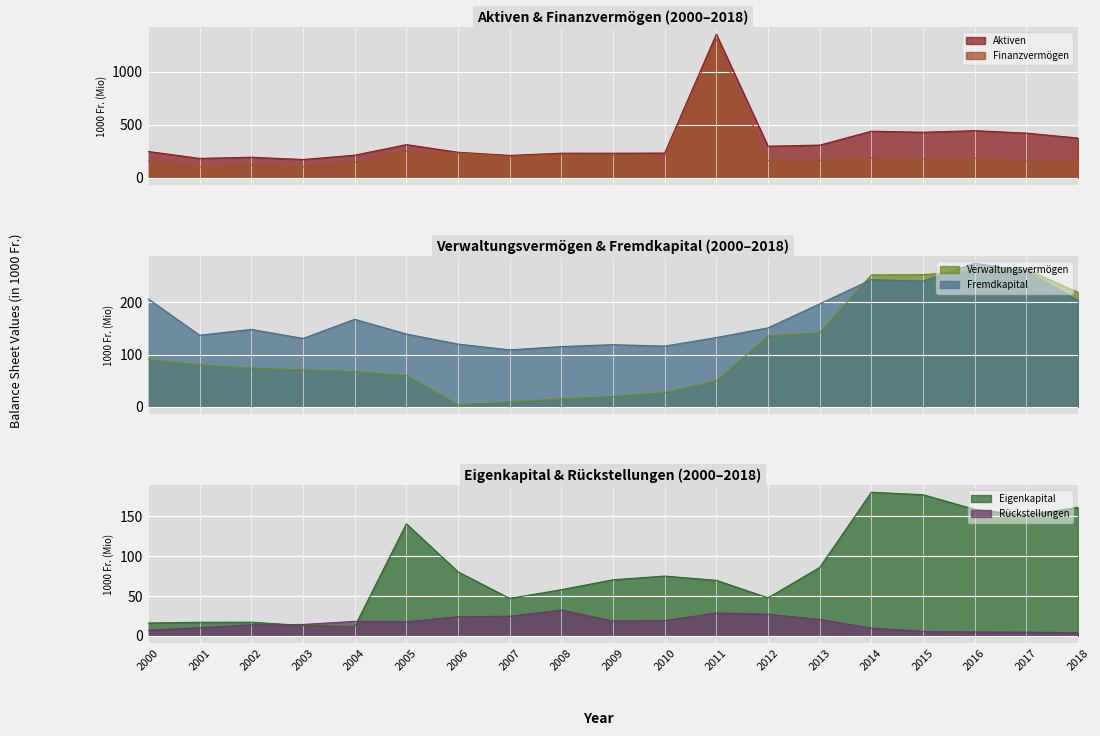

What is the average value of the Verwaltungsvermögen series?

110.0